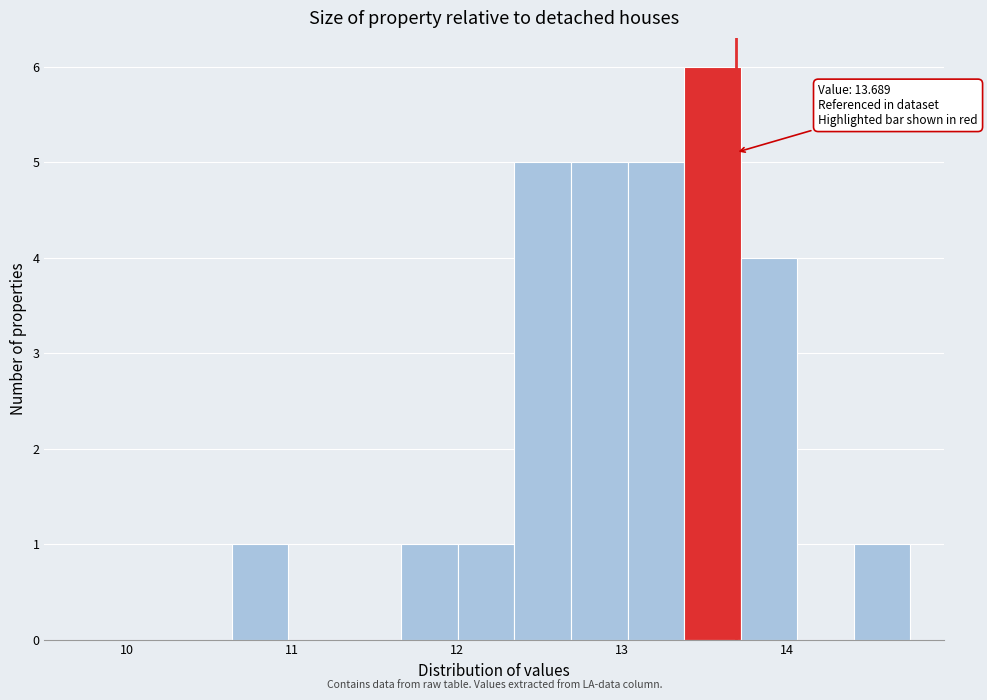

Around what value on the x-axis is the tallest bar? Give the approximate position of its centre, as read against the axis.

13.5